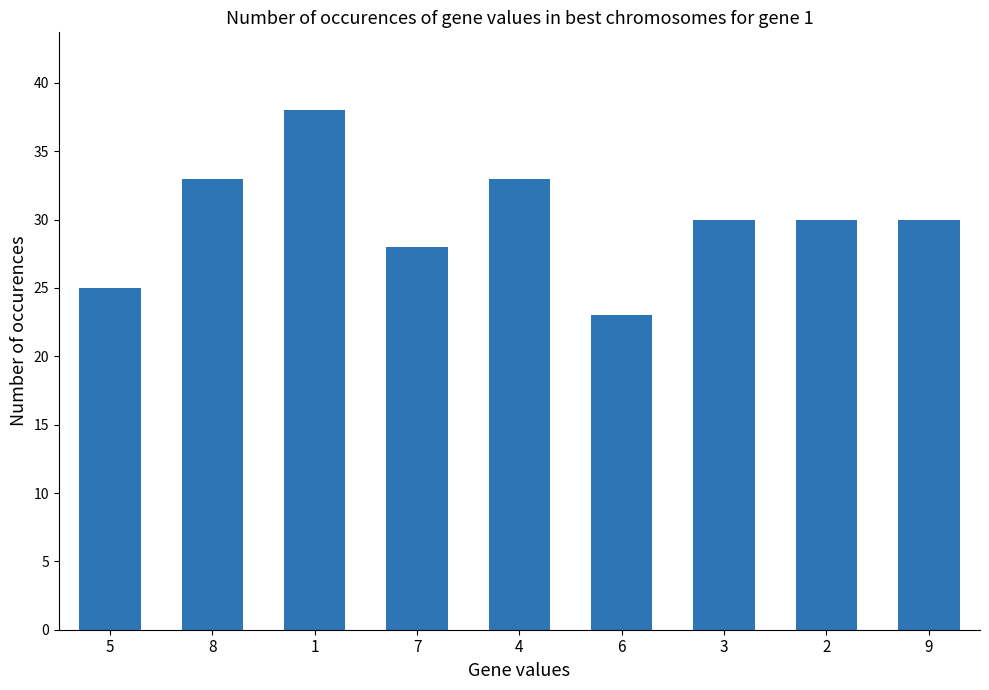

Count the number of data series in this chart.

1